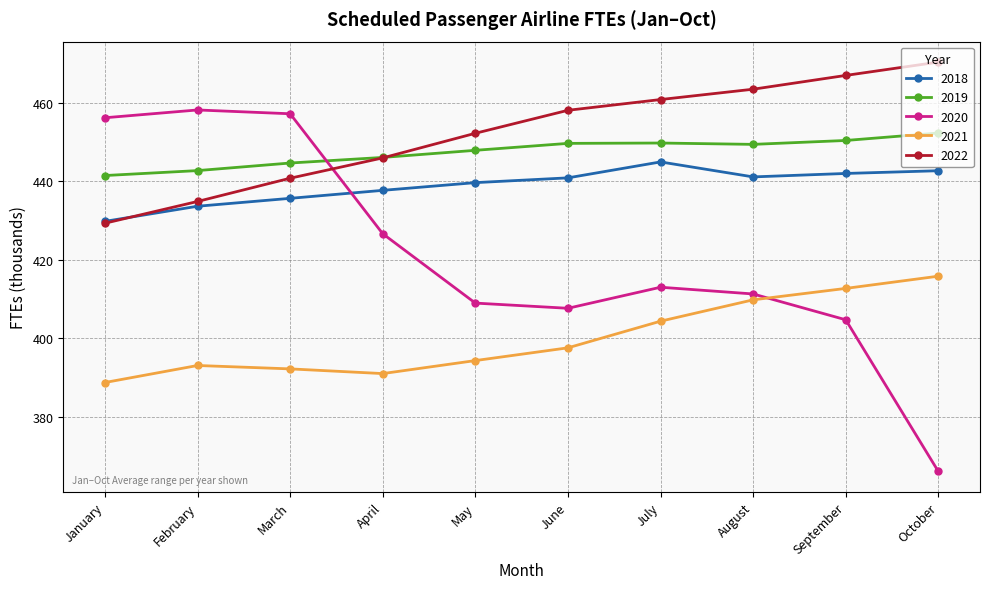

The value of 2019 at June is 449.7. True or false?

True